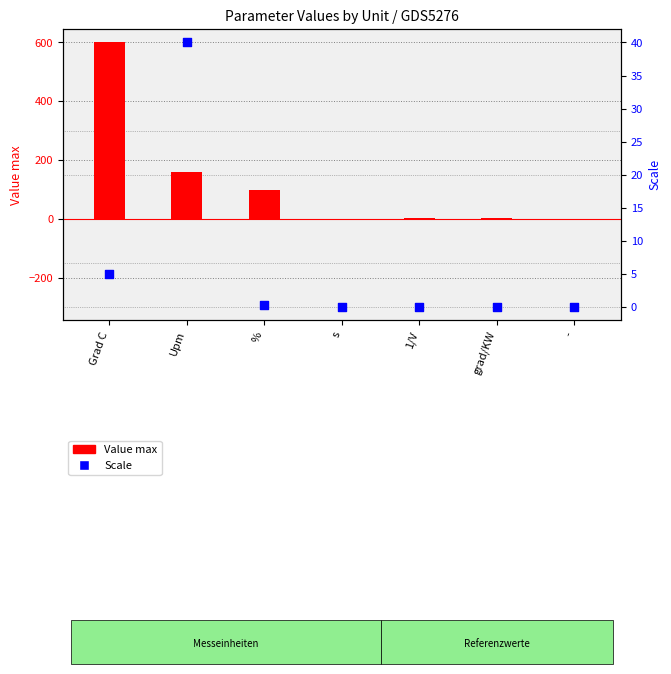

What are all the series names shown in the legend?

Value max, Scale